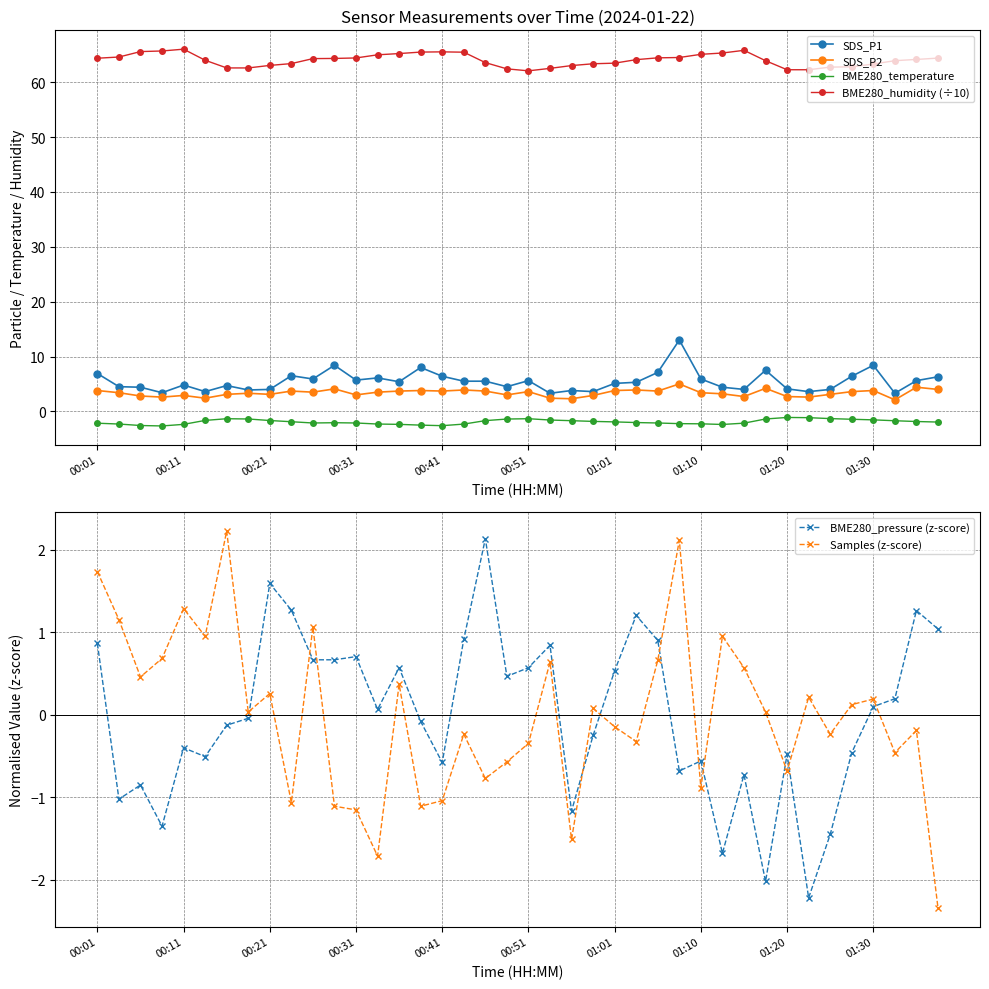

True or false: BME280_temperature has more than 1 points higher than both neighbors.

True